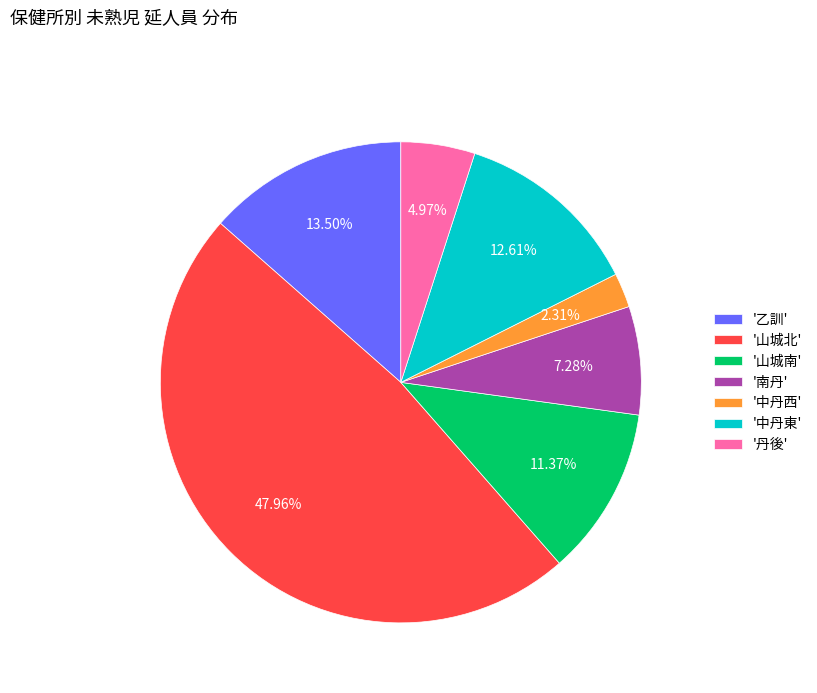

Which has a higher value, '中丹西' or '山城南'?

'山城南'